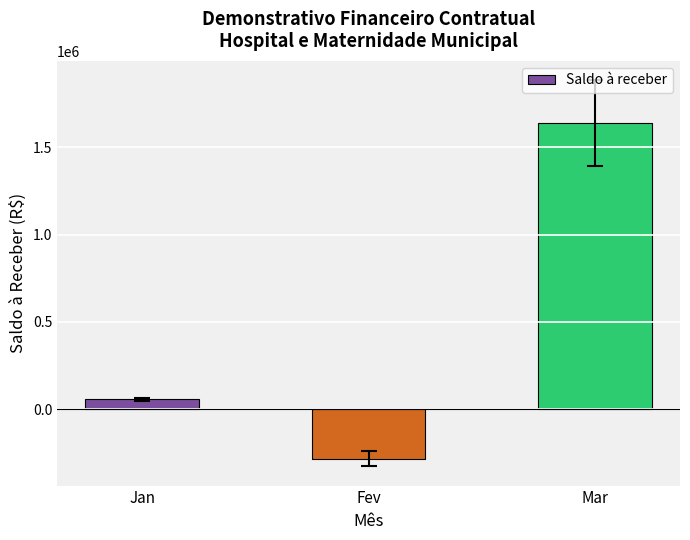

How many data points does each series have?

3